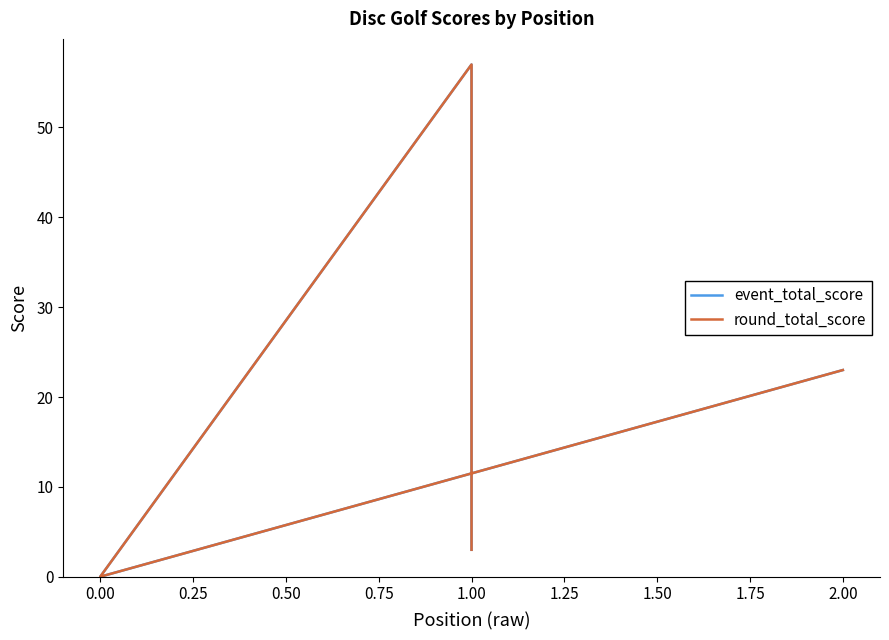

Which series has the largest total across all categories?

event_total_score